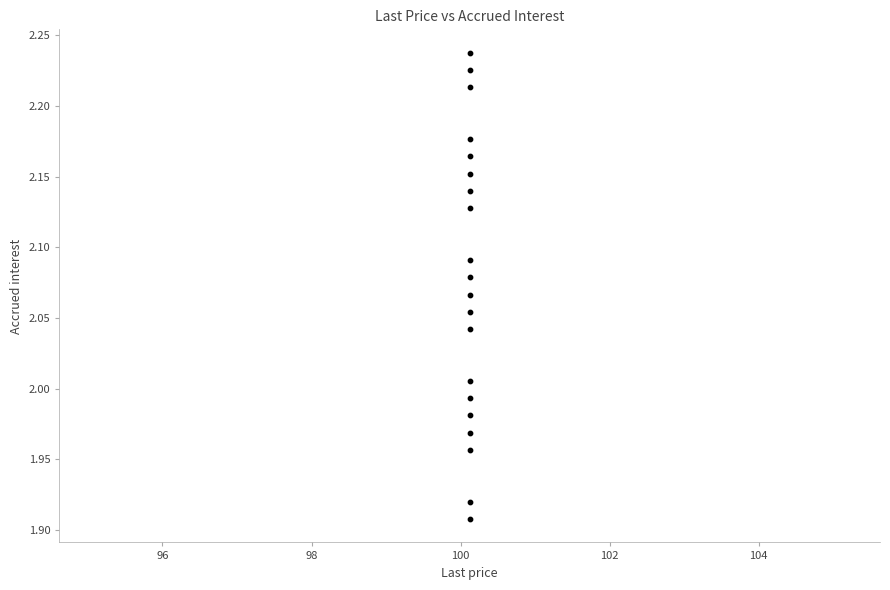

What is the range of Y values (max minus min)?

0.3